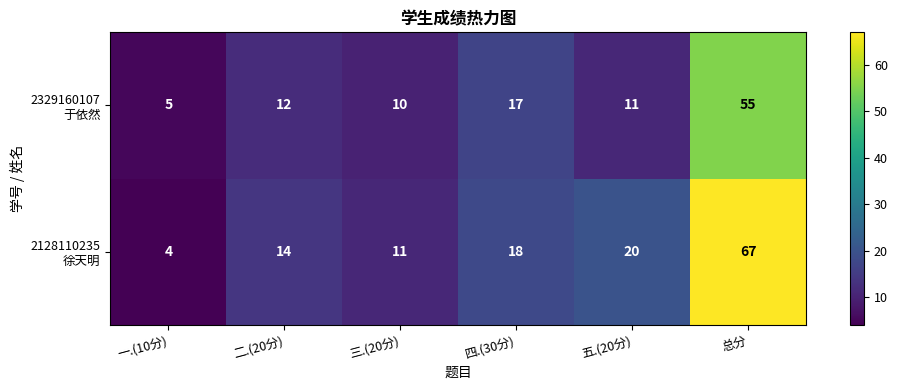

How many series are shown in this chart?

2